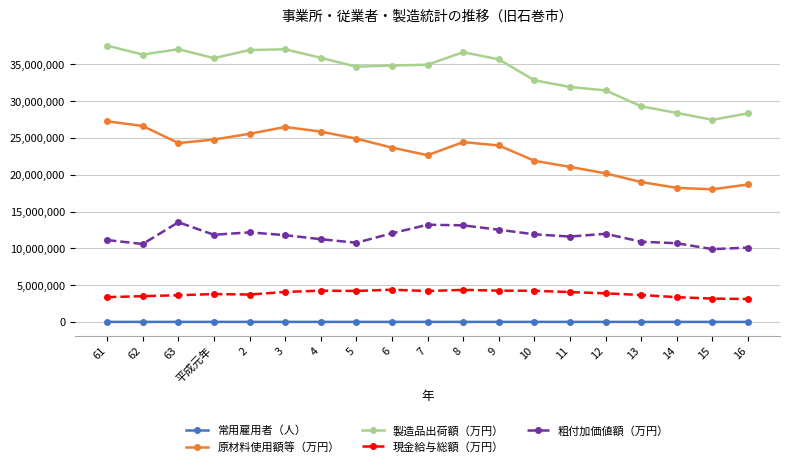

What is the label of the 2nd point from the right?

15